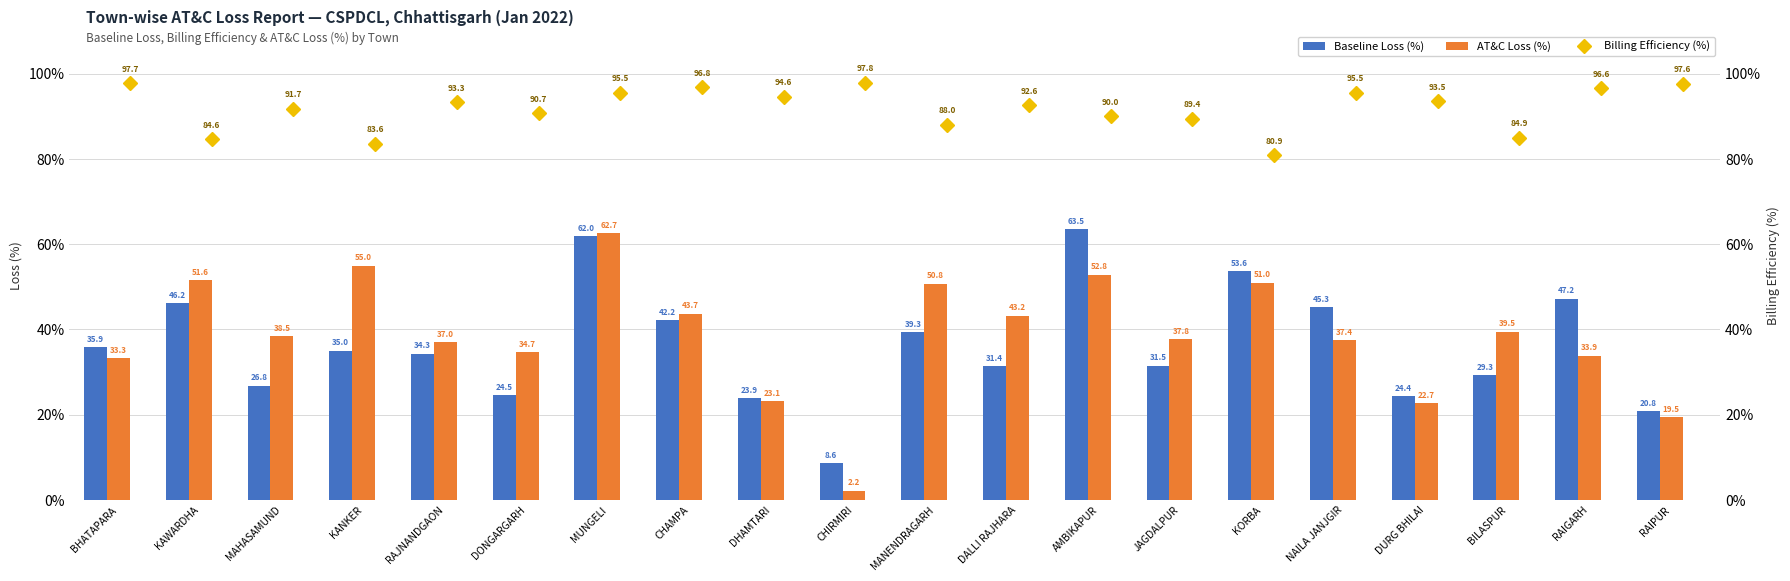

Which category has the highest value in the Baseline Loss (%) series?

AMBIKAPUR